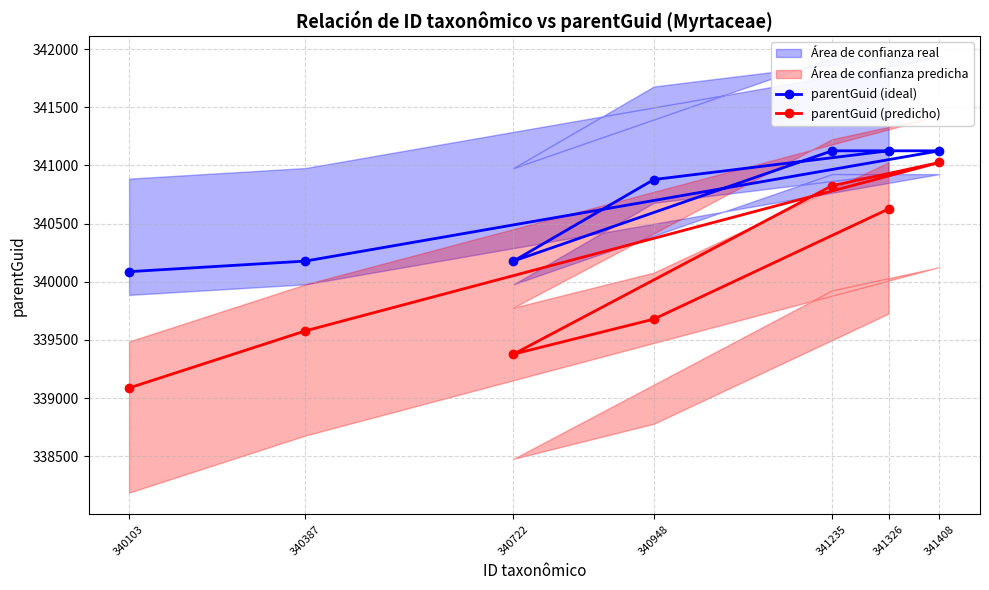

What is the label of the 3rd point from the left?

340722